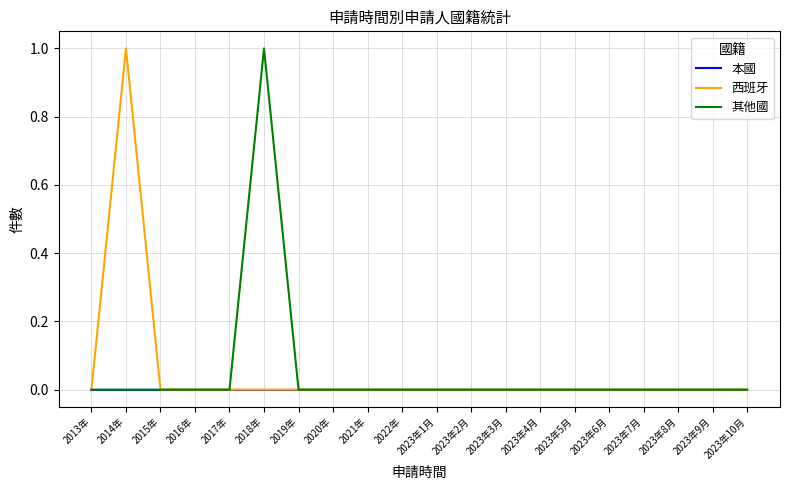

What position from the left is 2023年5月?

15